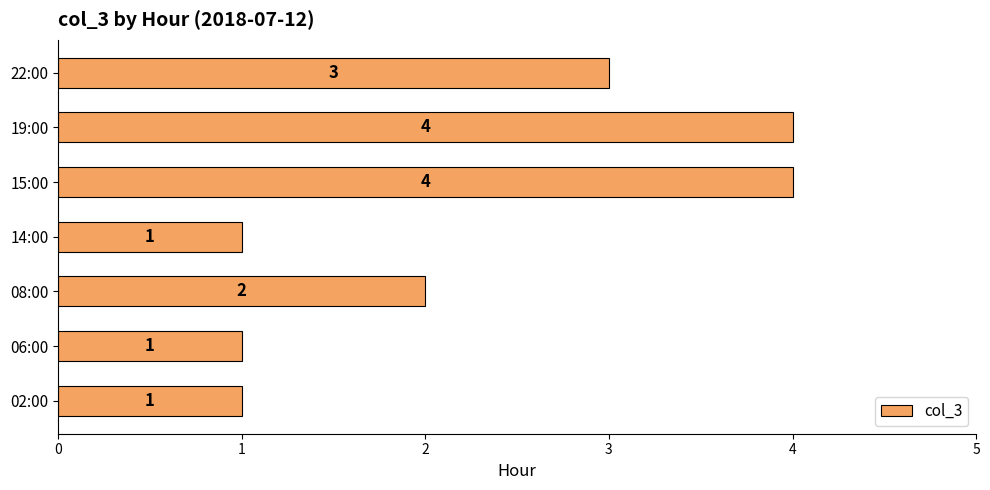

Does the chart contain any negative values?

No